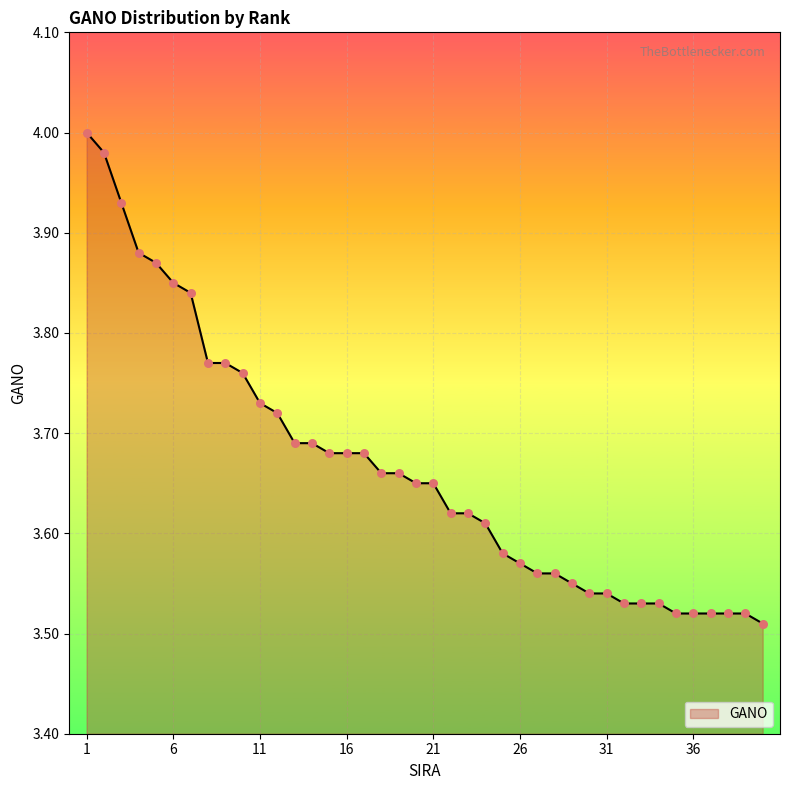

What is the difference between the maximum and minimum values?

0.5